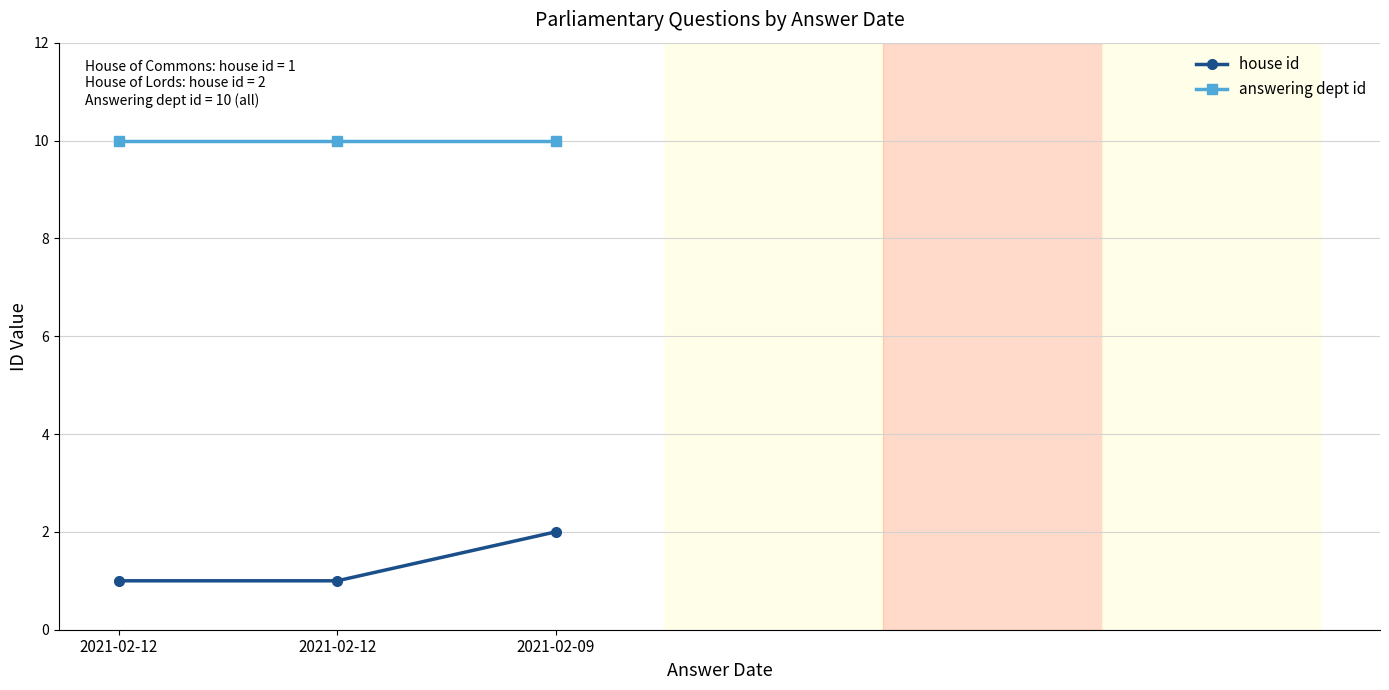

Count the number of categories in the chart.

3